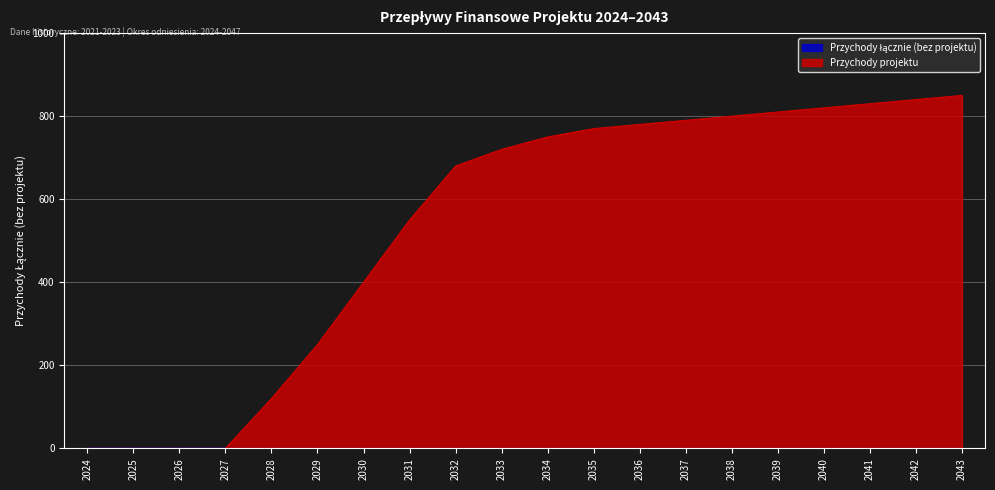

What is the difference between the maximum and minimum values?

850